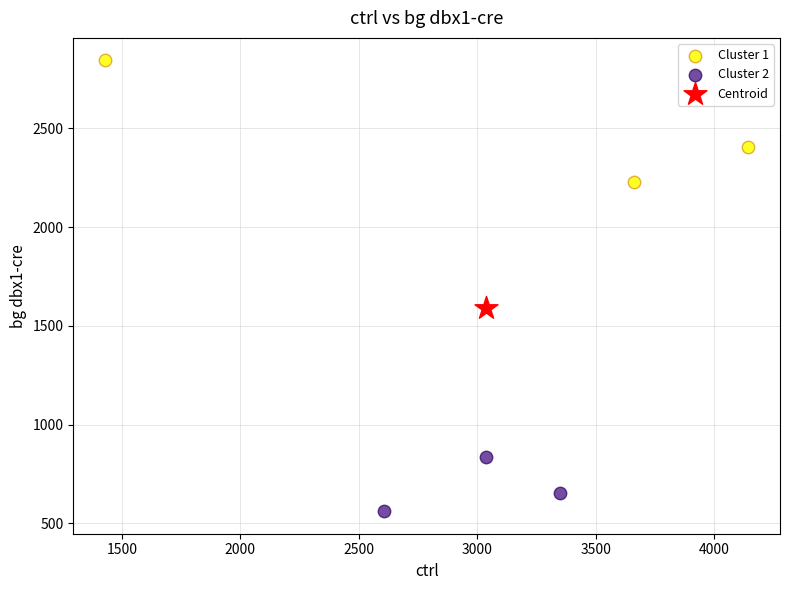

What are all the series names shown in the legend?

Cluster 1, Cluster 2, Centroid